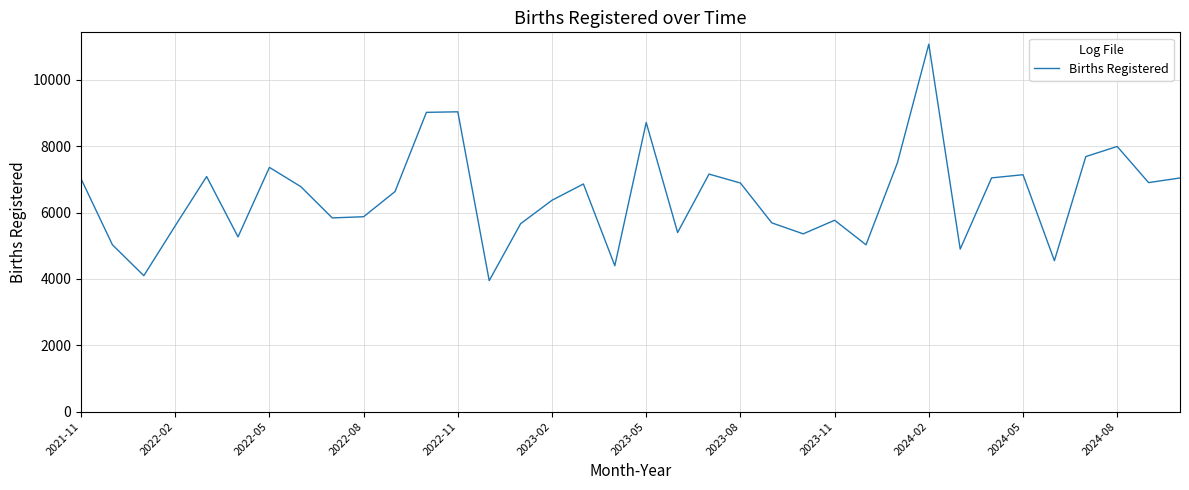

What is the greatest value displayed?

11079